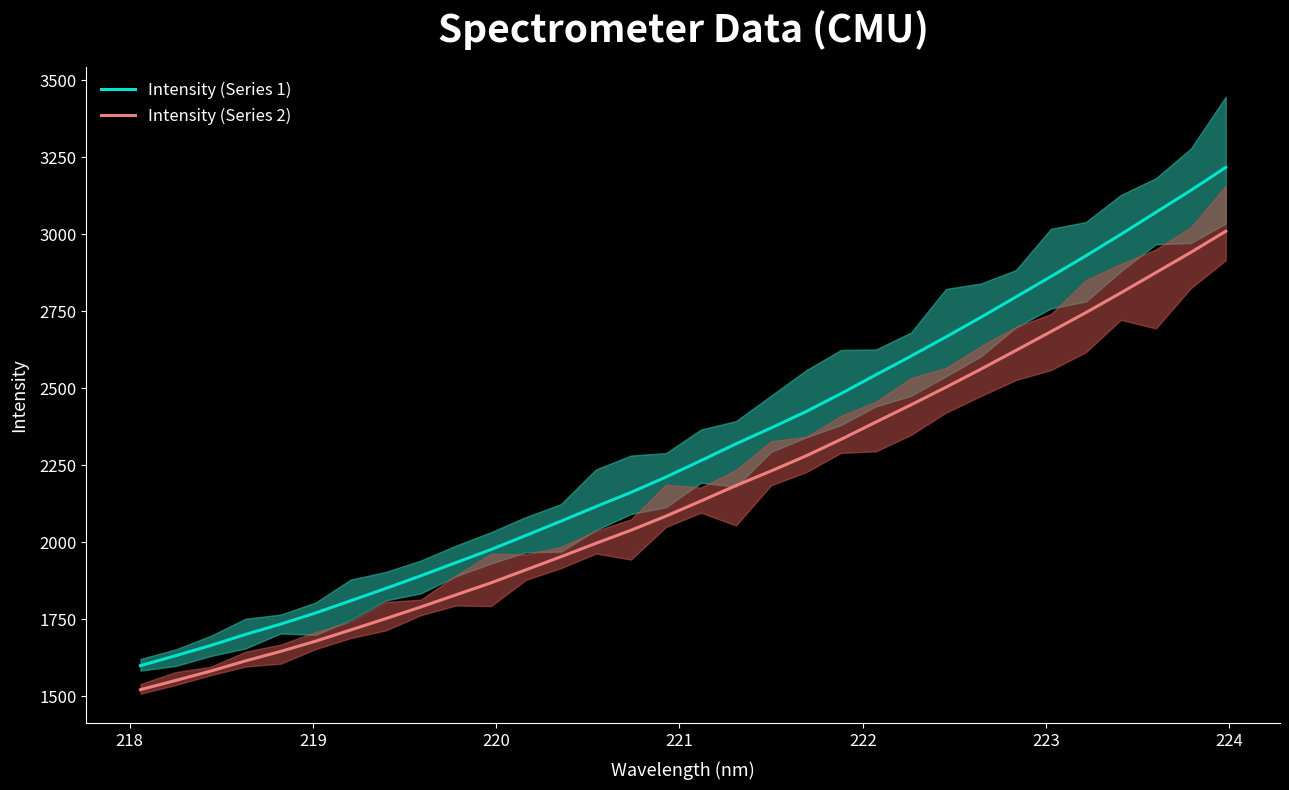

What is the difference between the second highest and minimum values in the Intensity (Series 2) series?

1419.9